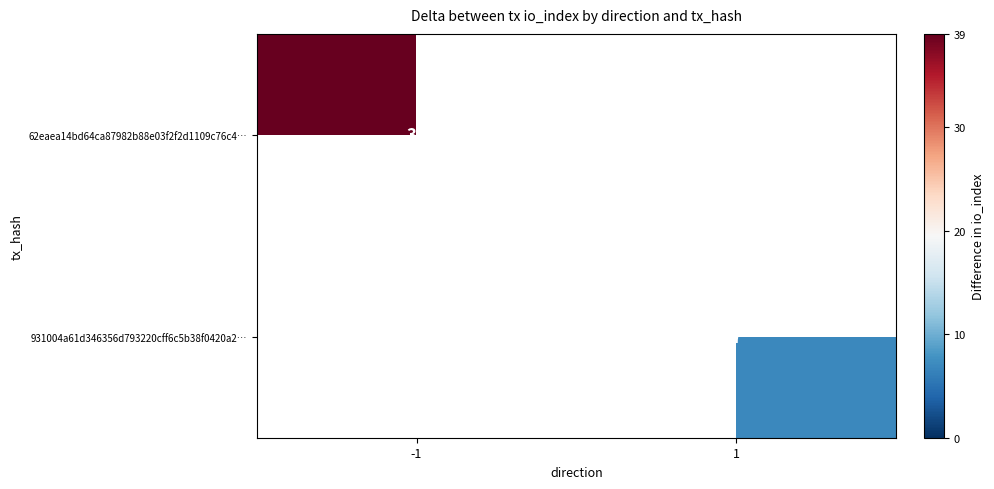

Is the value of 931004a61d346356d793220cff6c5b38f0420a2… at 1 greater than the value of 62eaea14bd64ca87982b88e03f2f2d1109c76c4… at -1?

No